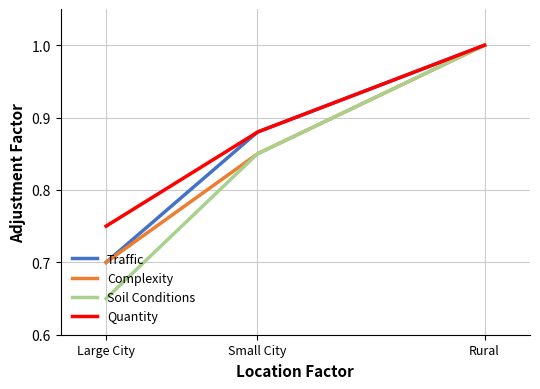

Which series has the widest spread of values?

Soil Conditions